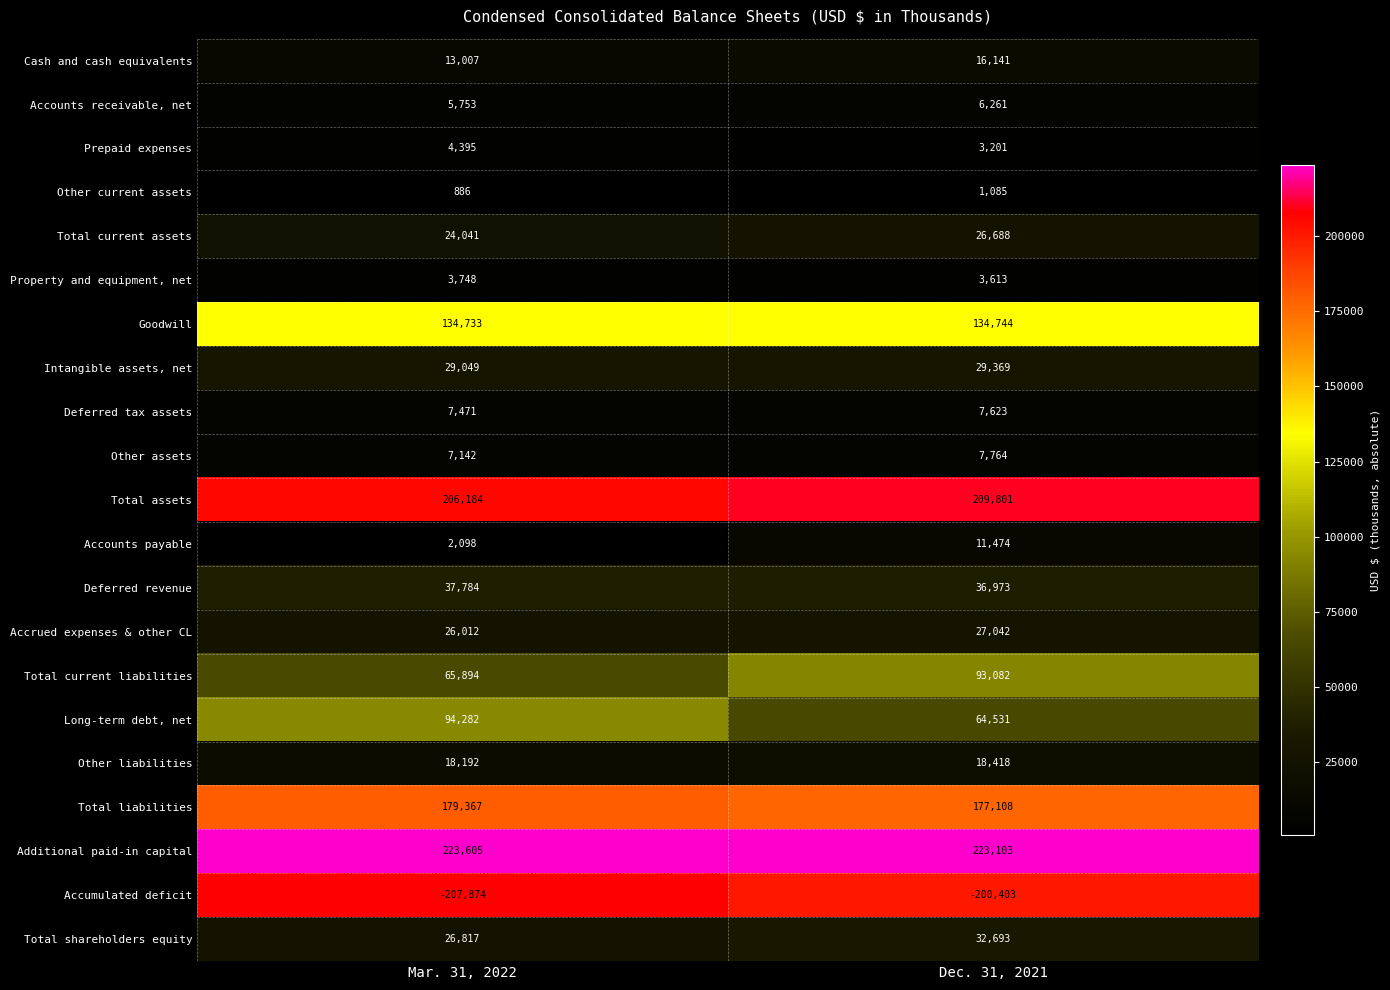

Count the number of data series in this chart.

21